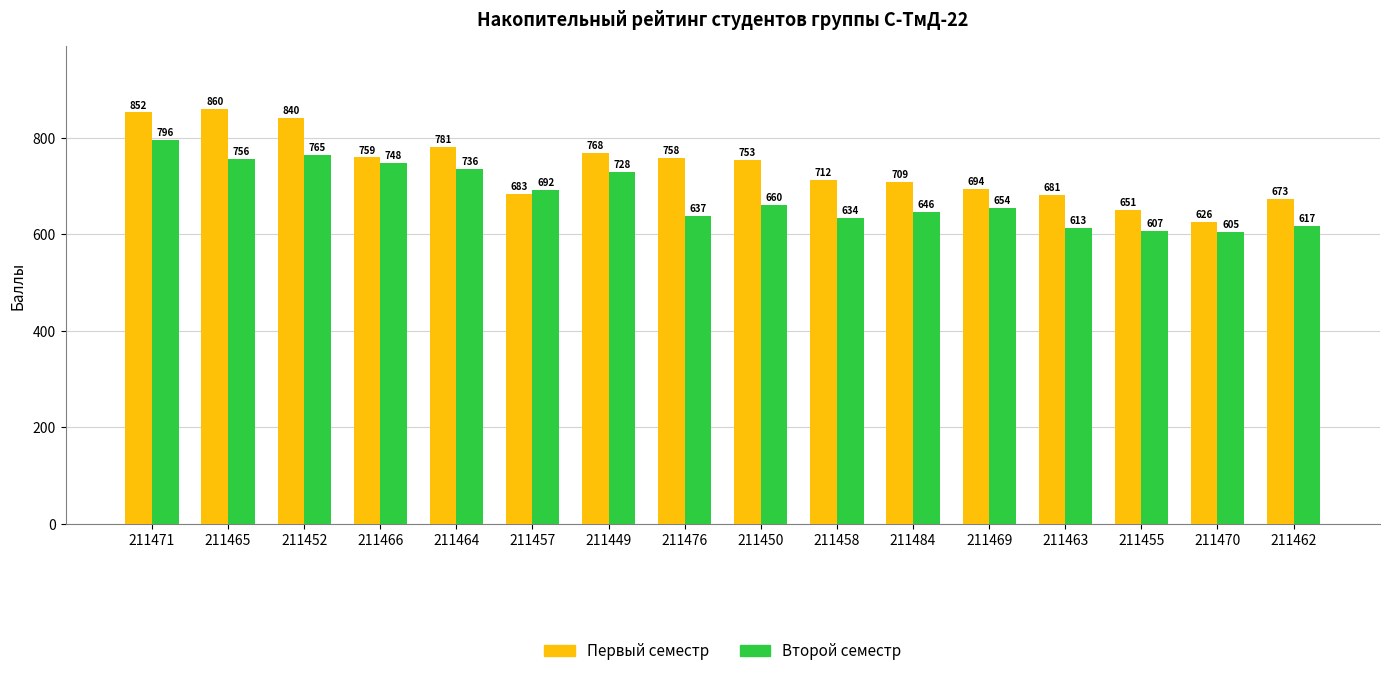

What is the difference between the maximum and second lowest values in the Первый семестр series?

209